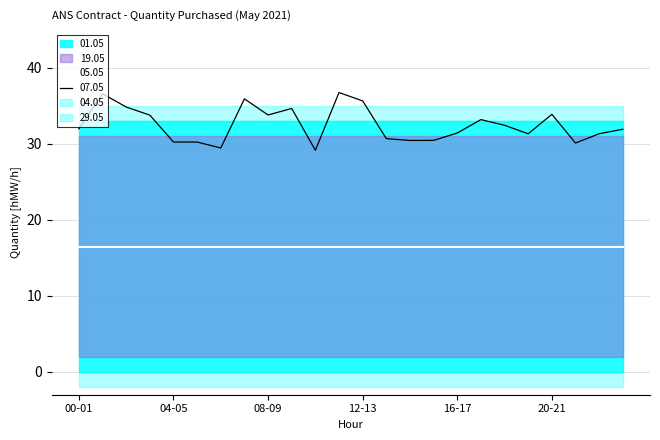

True or false: 19.05 and 29.05 intersect in this chart.

False